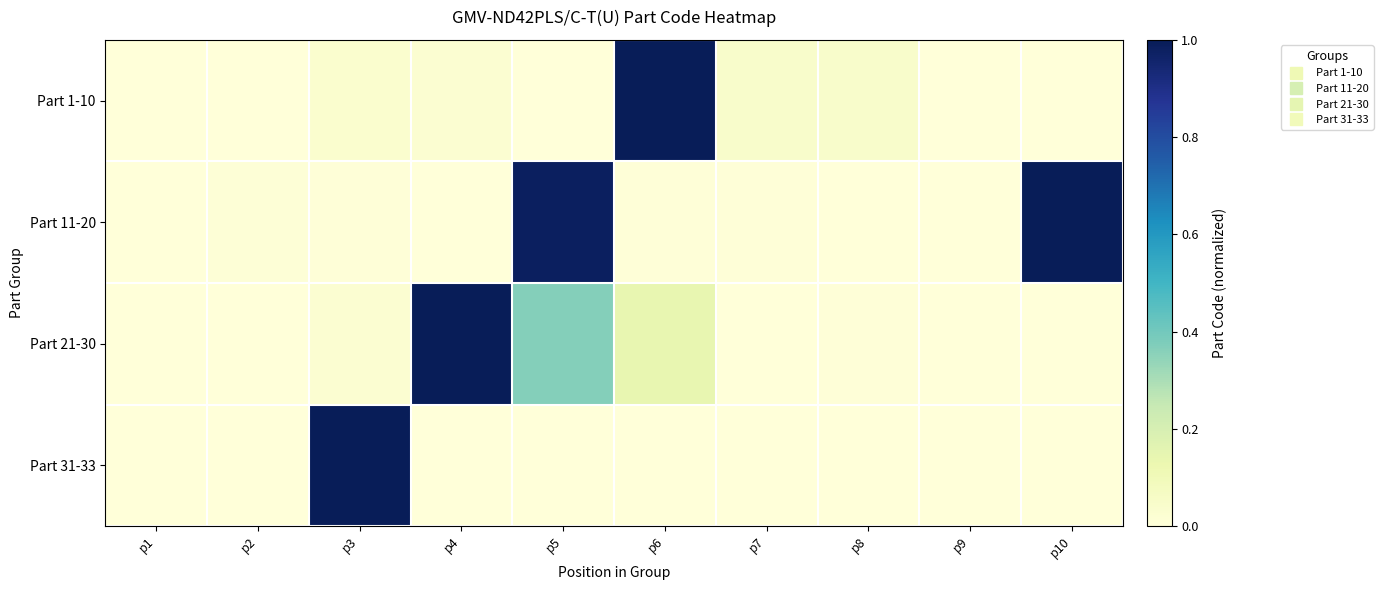

What is the total value across all series at p5?

1.3